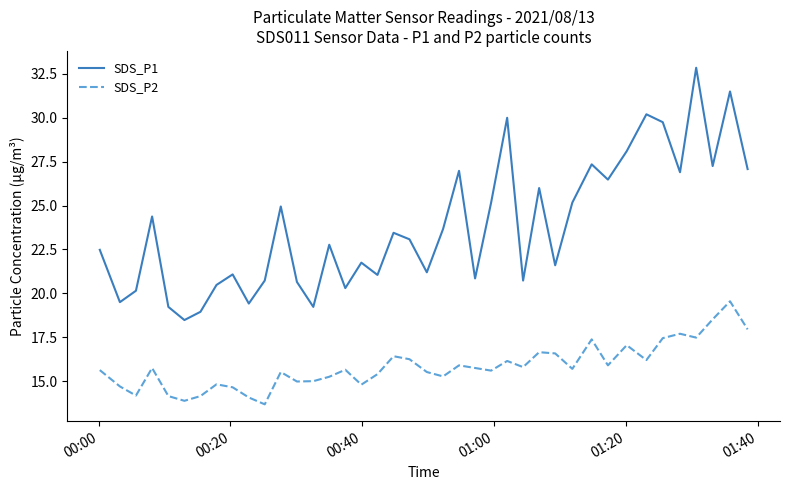

How many interior local peaks does the SDS_P1 series have?

13